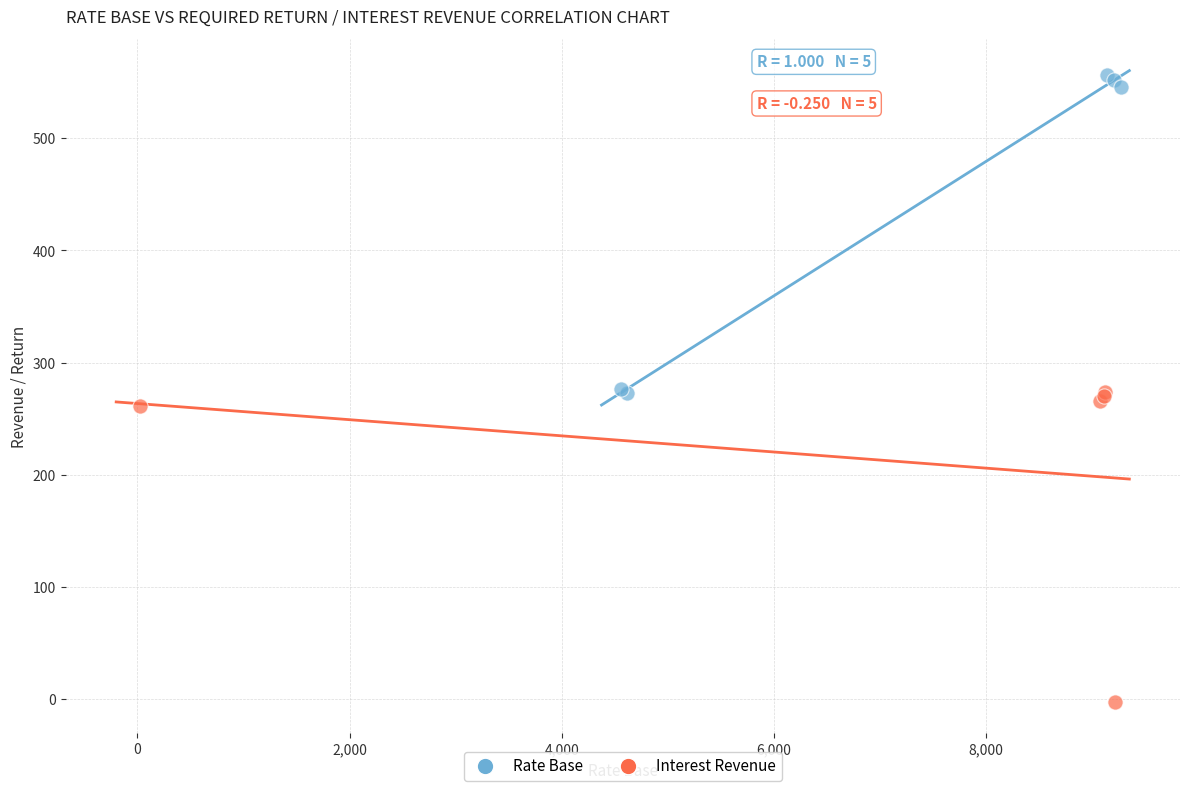

Which series has the largest Y range (max minus min)?

Rate Base